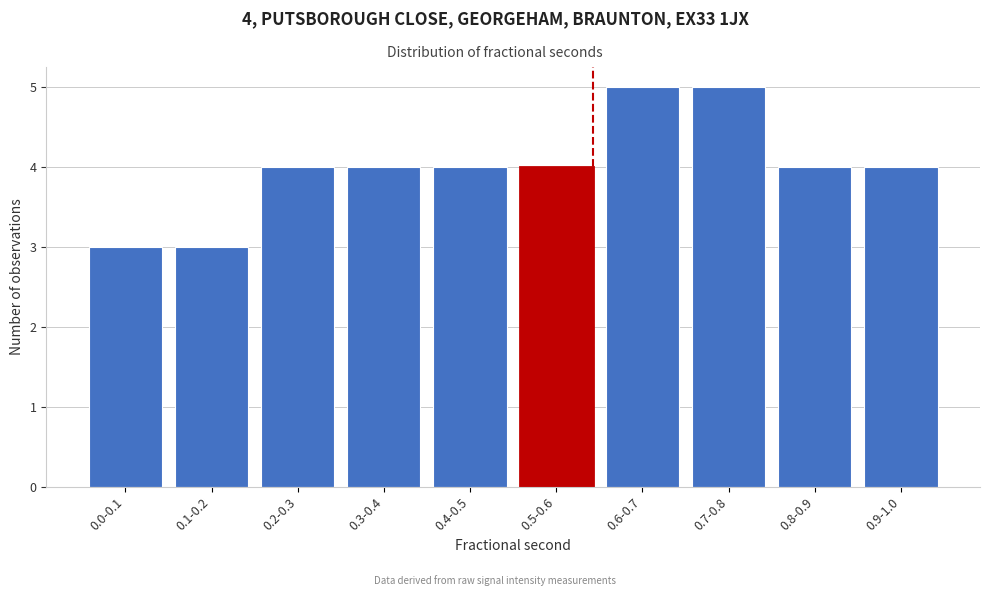

Reading left to right, list all the values displayed in this chart.

0.0-0.1=3	0.1-0.2=3	0.2-0.3=4	0.3-0.4=4	0.4-0.5=4	0.5-0.6=4	0.6-0.7=5	0.7-0.8=5	0.8-0.9=4	0.9-1.0=4